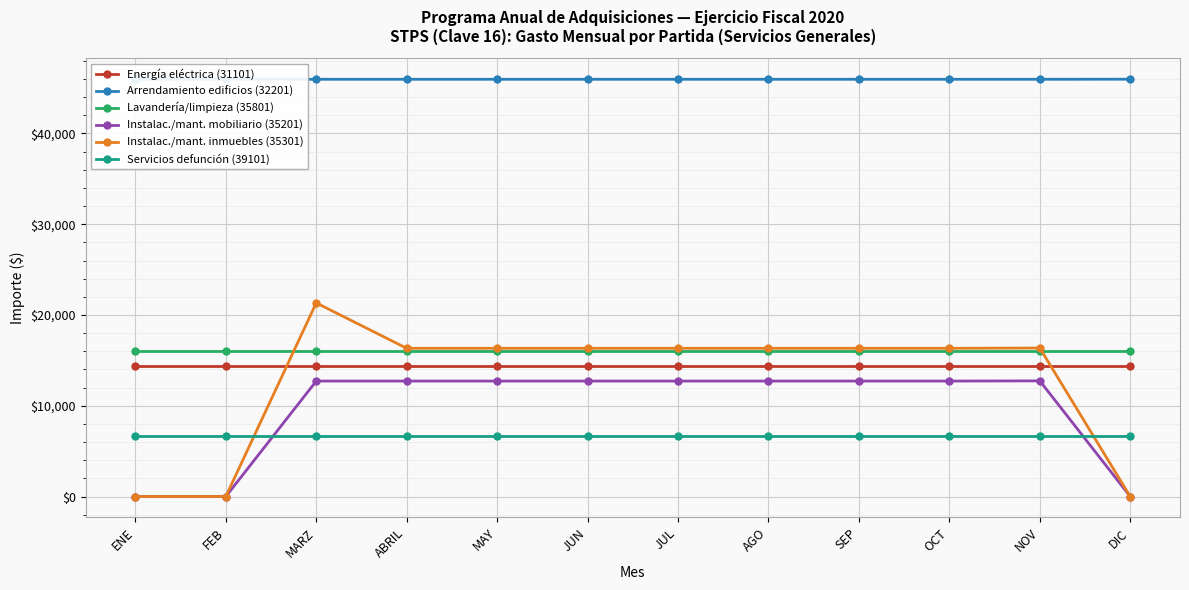

What are all the series names shown in the legend?

Energía eléctrica (31101), Arrendamiento edificios (32201), Lavandería/limpieza (35801), Instalac./mant. mobiliario (35201), Instalac./mant. inmuebles (35301), Servicios defunción (39101)